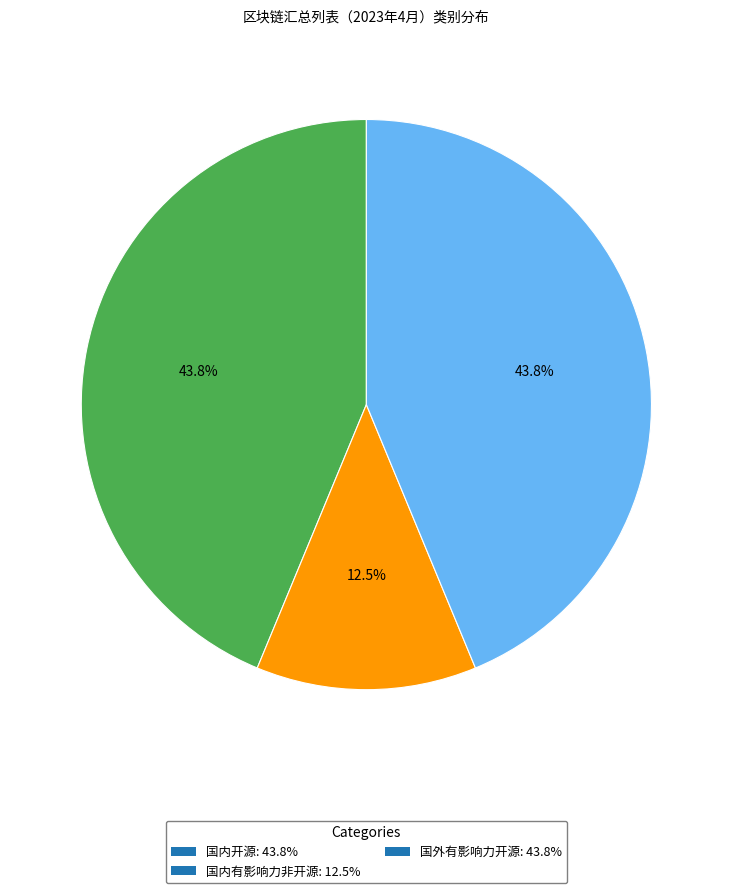

Between 国外有影响力开源: 43.8% and 国内有影响力非开源: 12.5%, which is larger?

国外有影响力开源: 43.8%